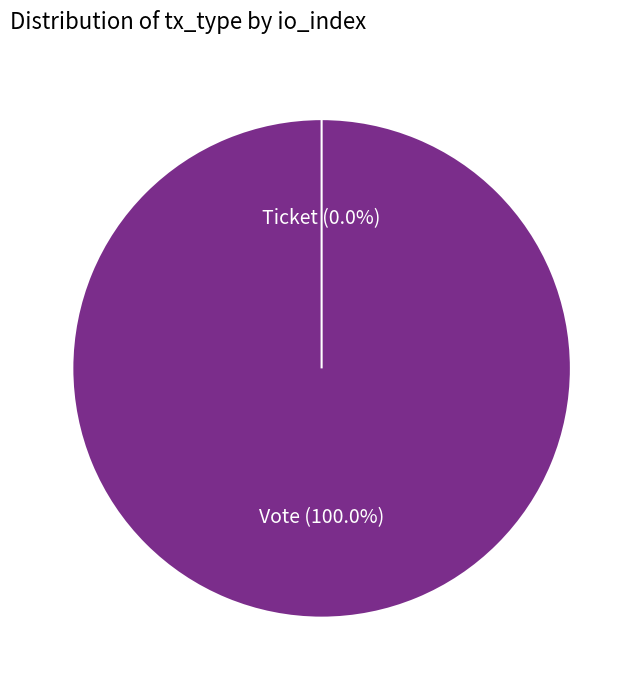

Count the number of slices in the pie.

2